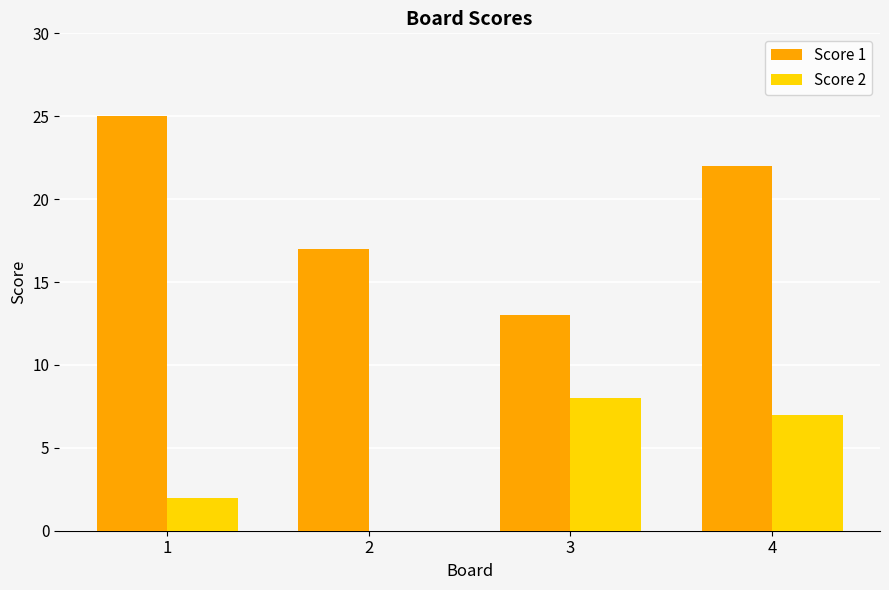

True or false: Score 2 has a value of 0 at 2.

True